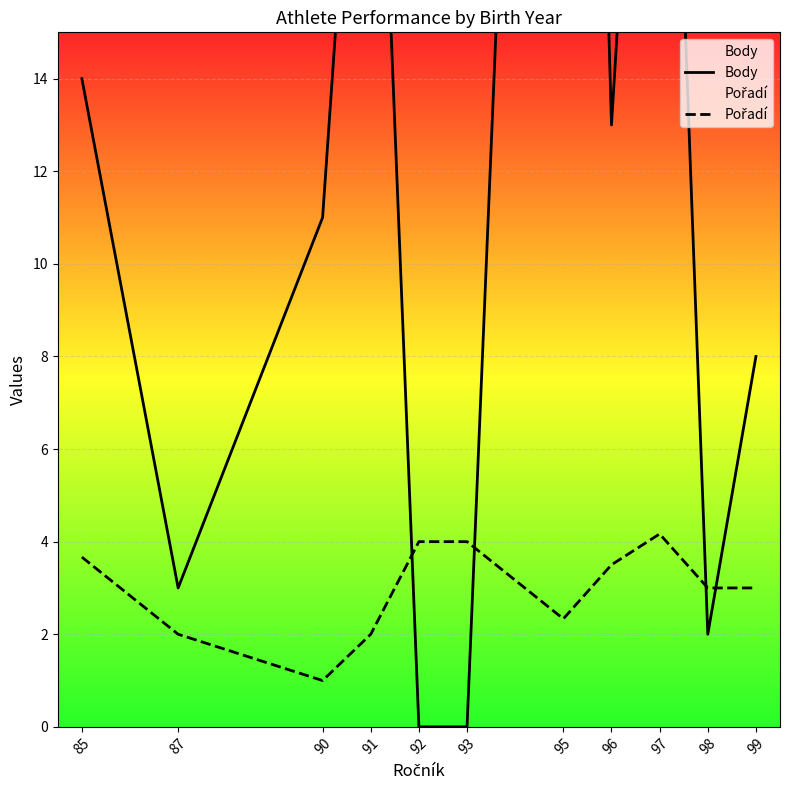

Where is the first local maximum for Body?

91